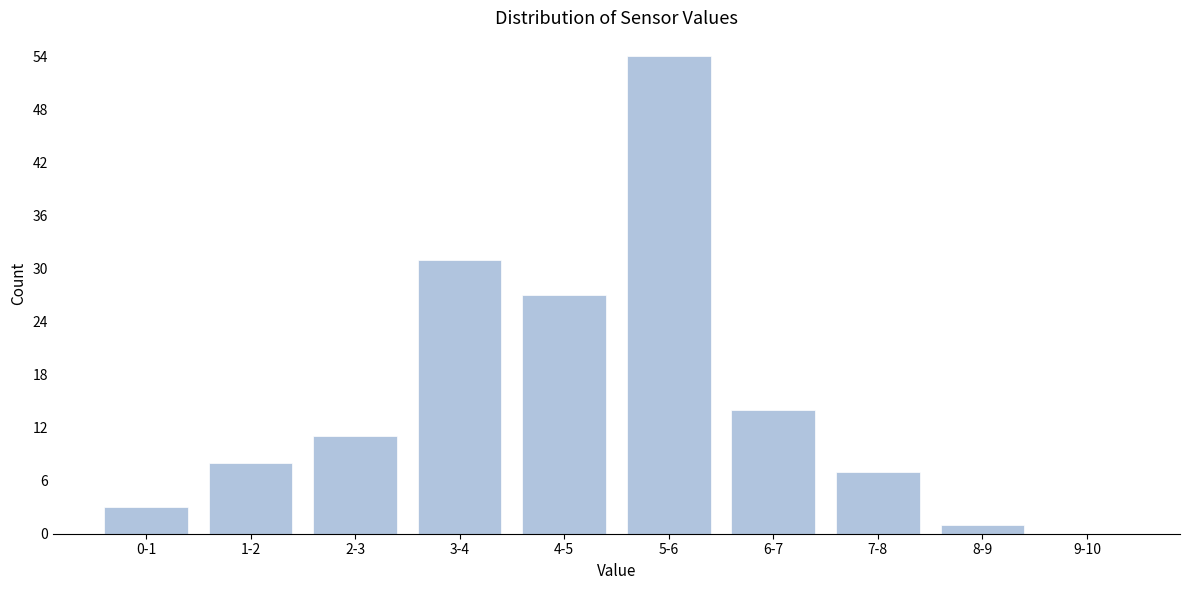

Reading right to left, what are all the values shown in this chart?

9-10=0	8-9=1	7-8=7	6-7=14	5-6=54	4-5=27	3-4=31	2-3=11	1-2=8	0-1=3